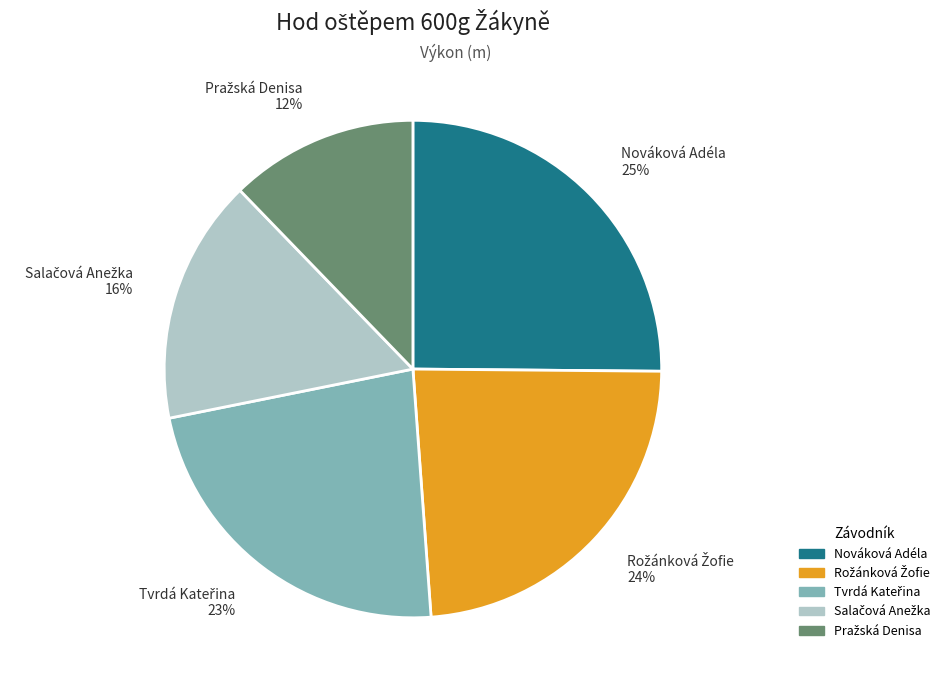

Does Nováková Adéla 25% account for over 50% of the chart?

No